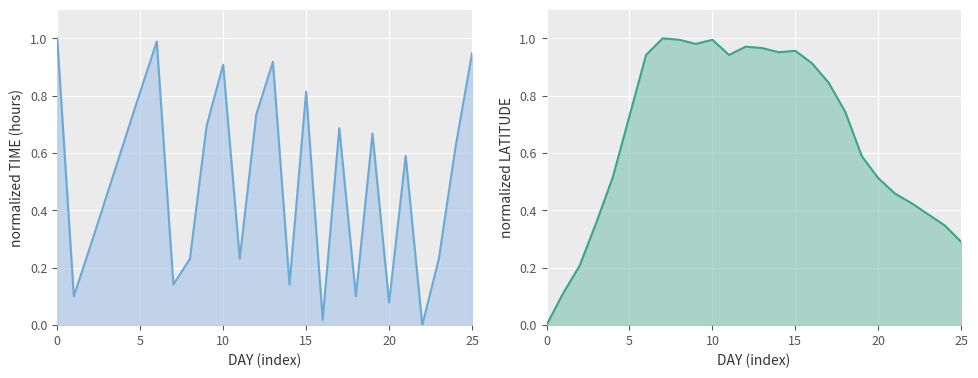

What are all the series names shown in the legend?

TIME, LATITUDE